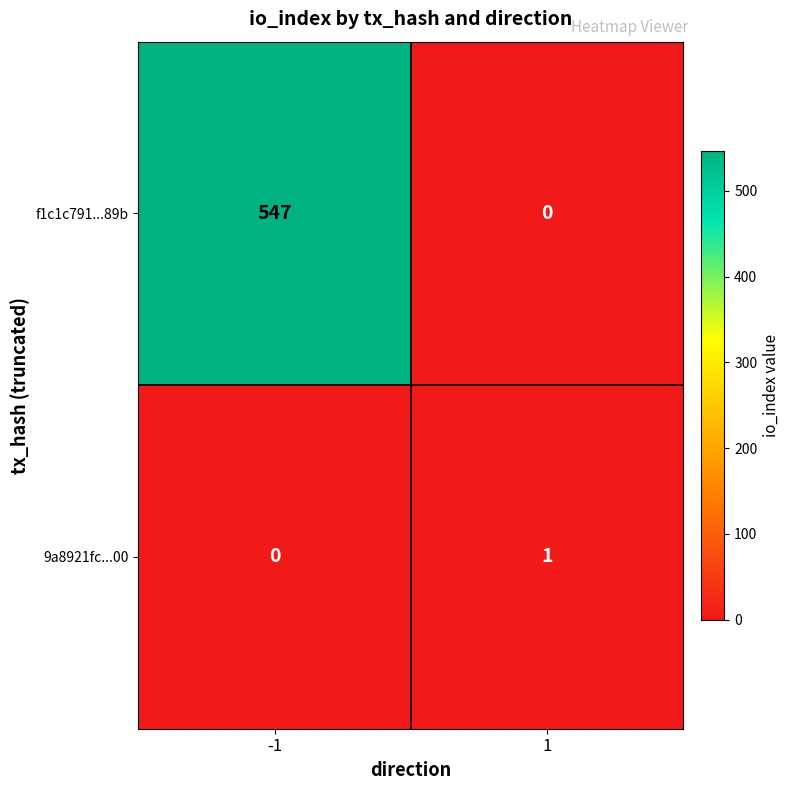

What is the maximum value for f1c1c791...89b?

547